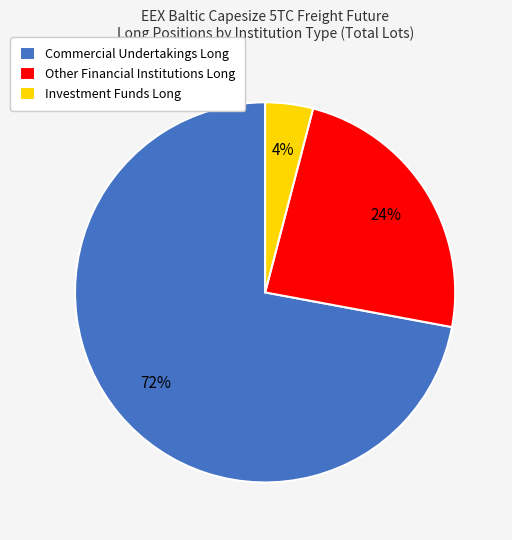

Count the number of slices in the pie.

3